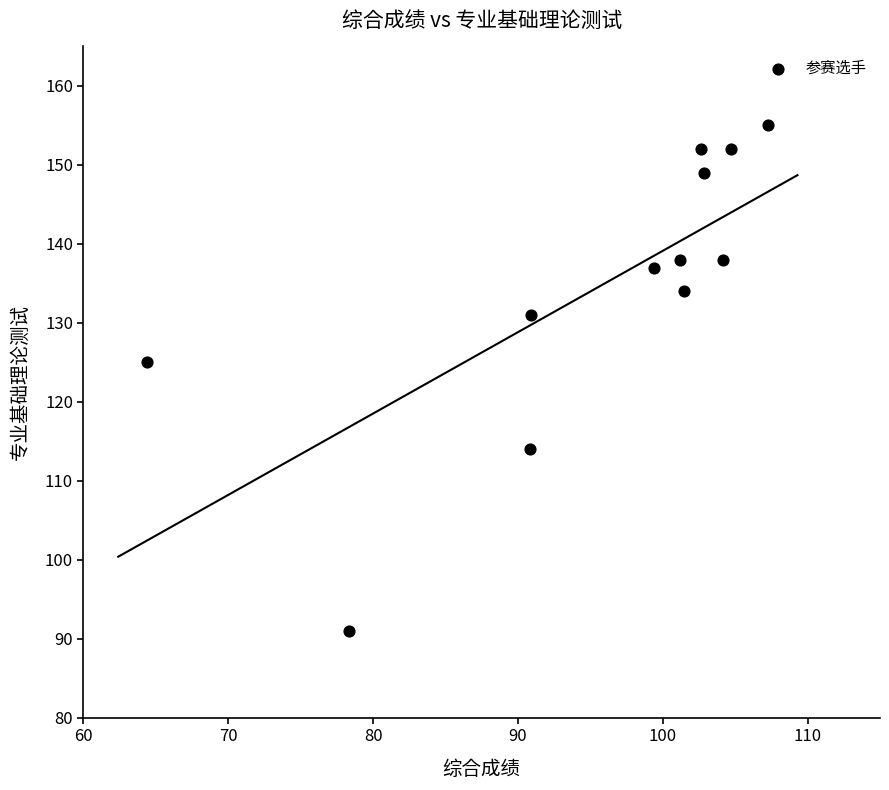

What Y value in the scatter plot is closest to 123?

125